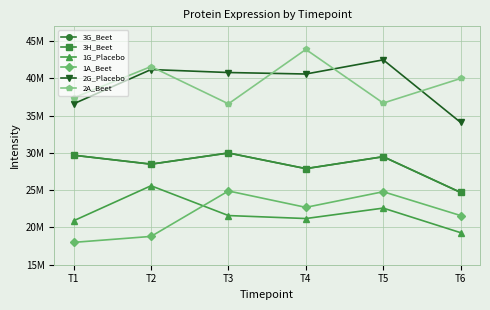

At which category does 3H_Beet reach its first local peak?

T3